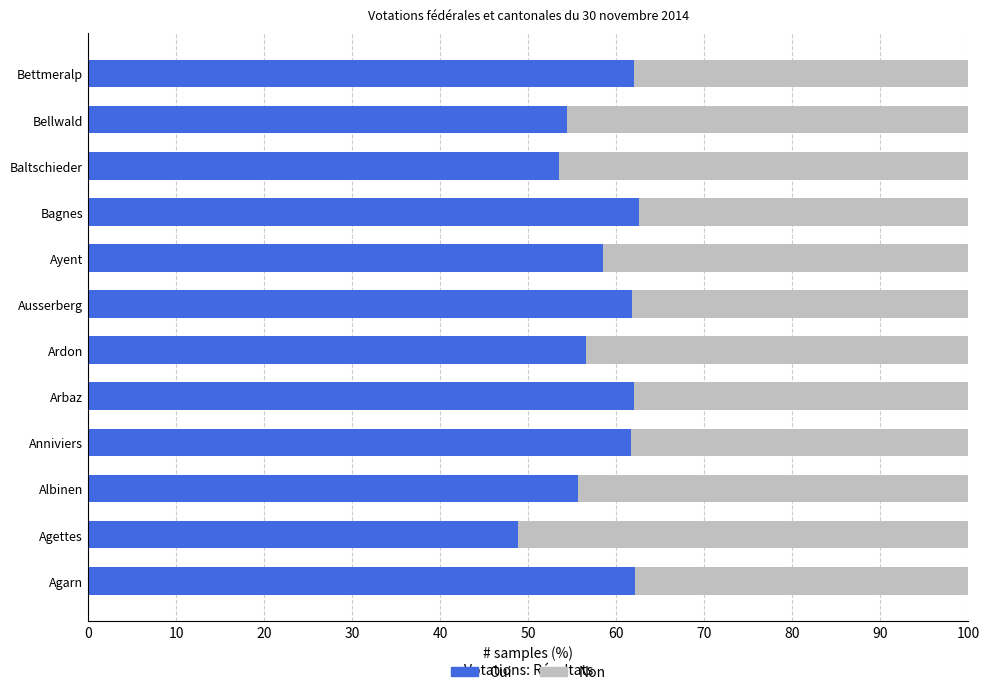

True or false: Oui has a value of 61.7 at Anniviers.

True